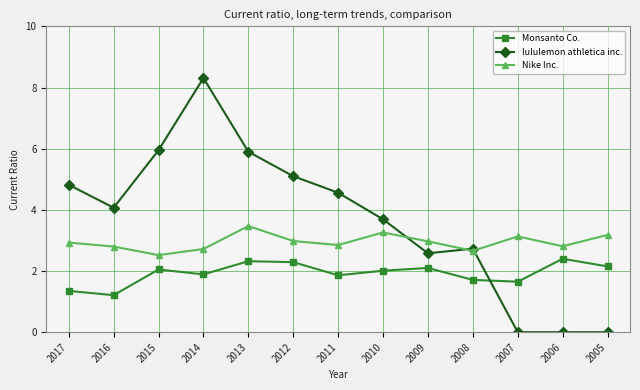

What is the total value across all series at 2014?

12.9